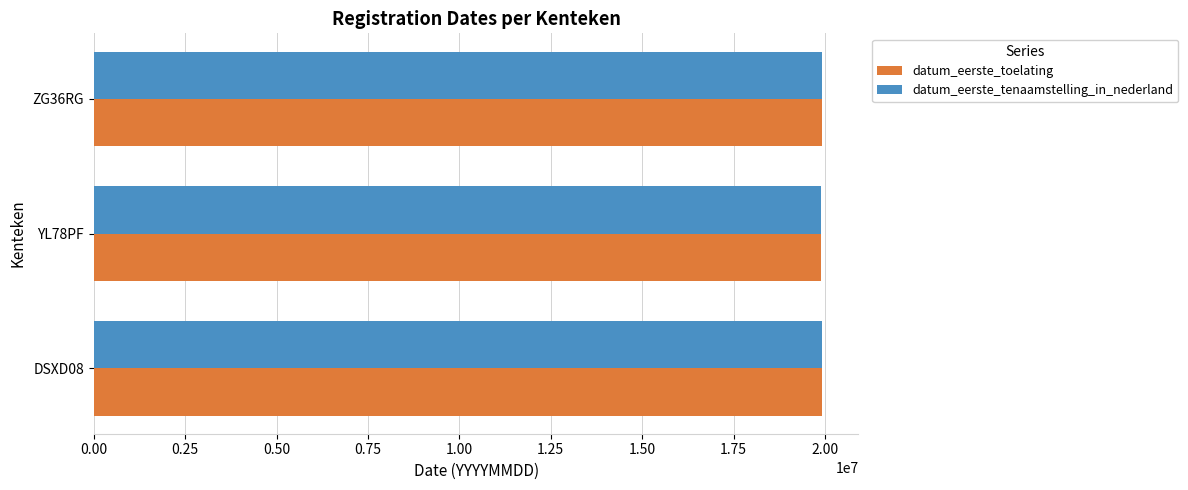

What are all the series names shown in the legend?

datum_eerste_toelating, datum_eerste_tenaamstelling_in_nederland